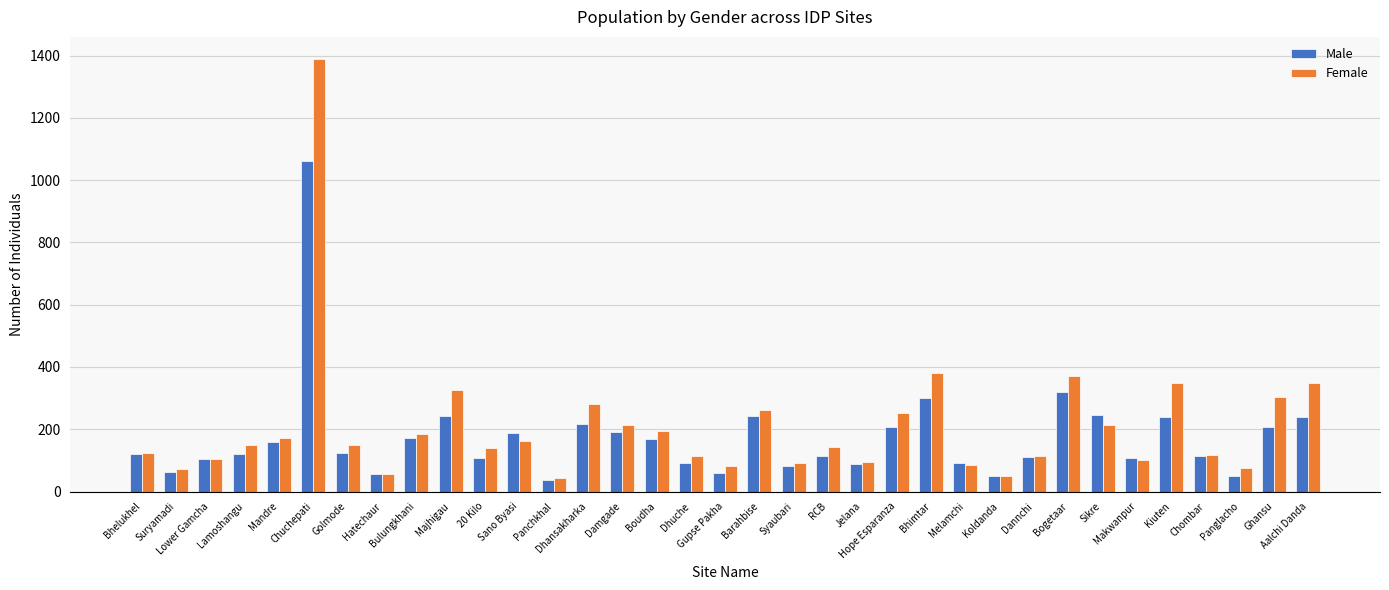

What is the sum of all Female values?

7311